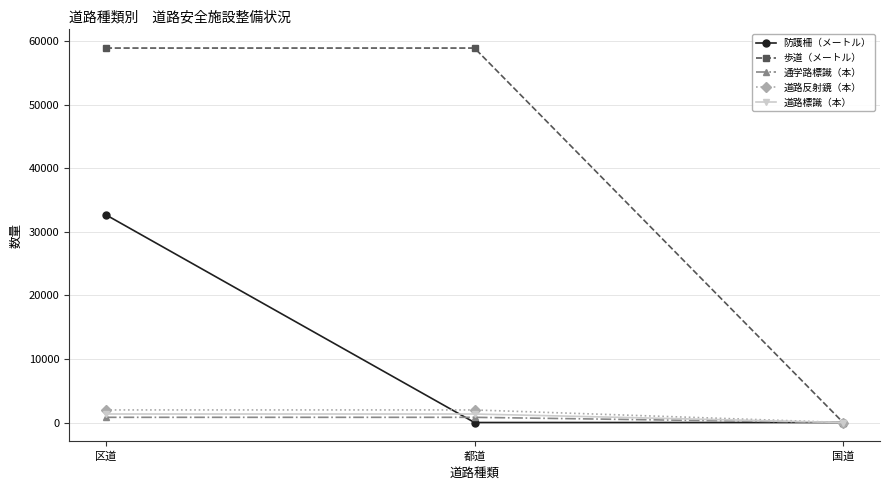

Reading left to right, list all the values displayed in this chart.

防護柵（メートル）: 区道=32695.0	都道=0.0	国道=0.0
歩道（メートル）: 区道=58945.1	都道=58945.1	国道=0.0
通学路標識（本）: 区道=818.0	都道=818.0	国道=0.0
道路反射鏡（本）: 区道=1980.0	都道=1980.0	国道=0.0
道路標識（本）: 区道=1341.0	都道=1341.0	国道=0.0